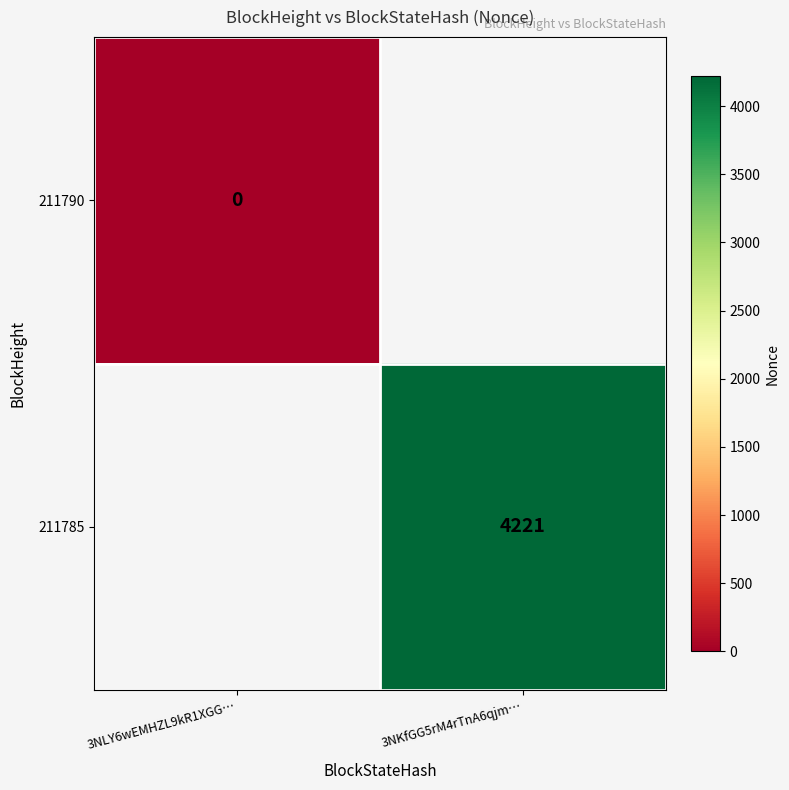

Which category has the highest value across all series?

3NKfGG5rM4rTnA6qjm…